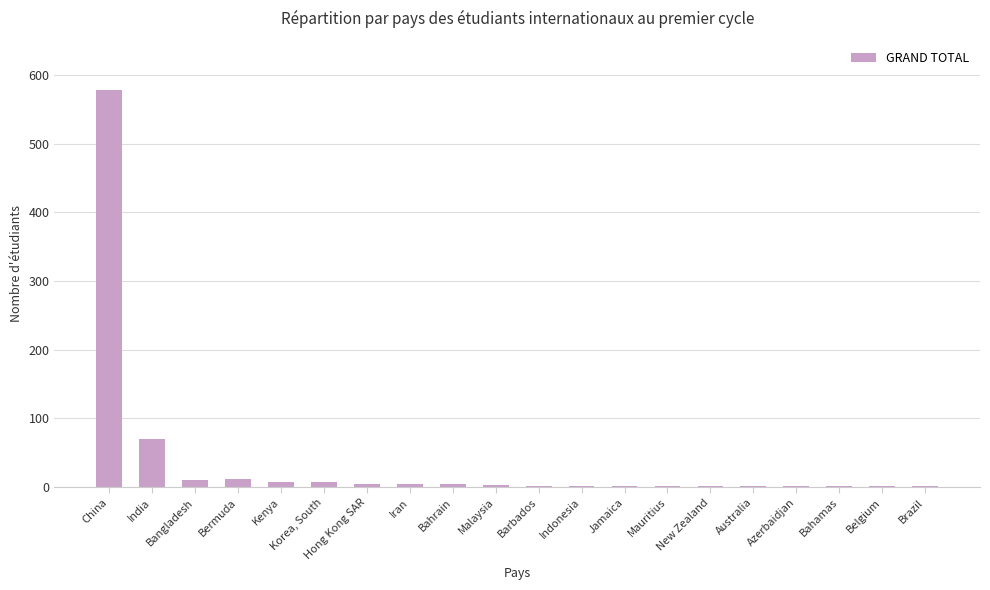

What is the maximum value shown in the chart?

578